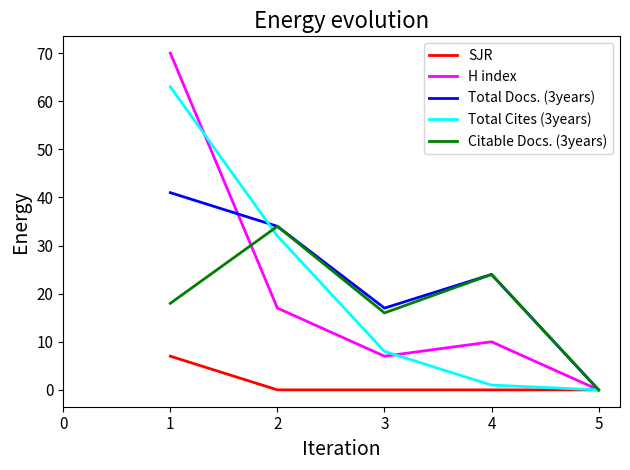

Rank the series by their maximum value, from lowest to highest.

SJR, Citable Docs. (3years), Total Docs. (3years), Total Cites (3years), H index